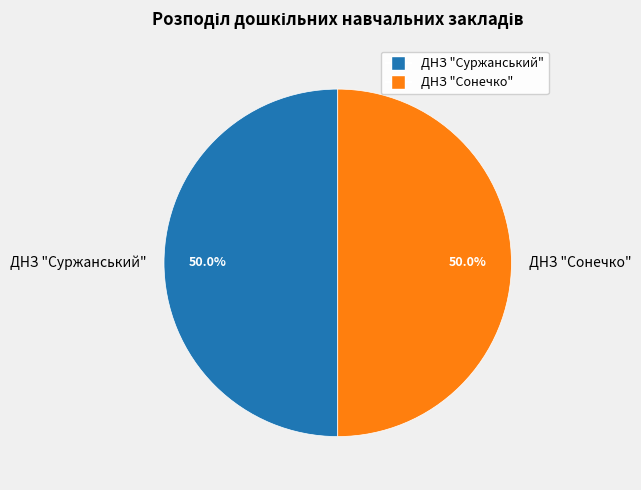

Count the number of slices in the pie.

2